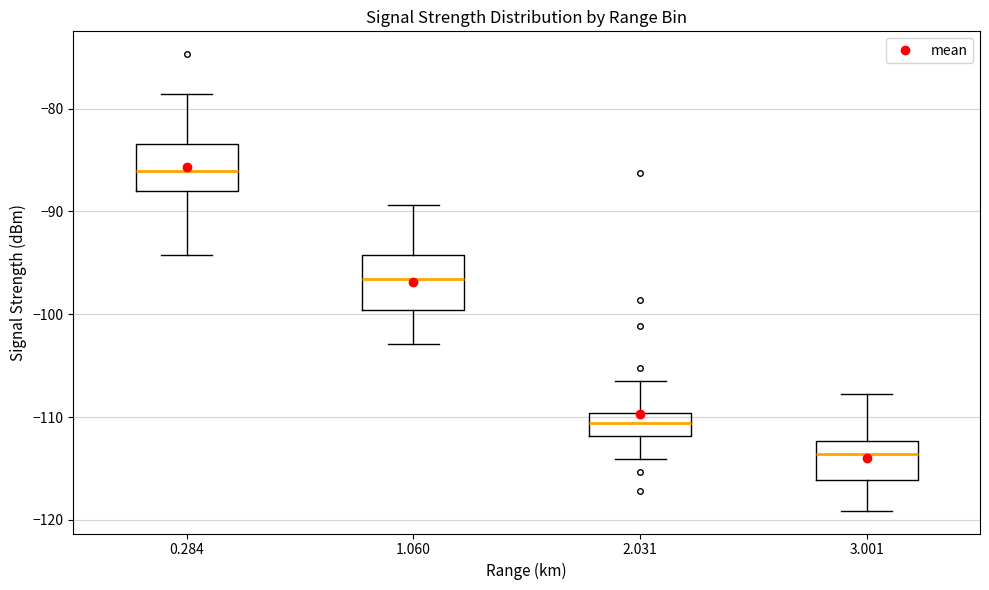

Reading left to right, read every box against the y-axis: the position of its median line, the range the box covers, and the ends of its whiskers. The values are not printed on the chart, so give them approximately, as read against the axis.

0.284: median -86, box -88 to -83, whiskers -94 to -79
1.060: median -97, box -100 to -94, whiskers -103 to -89
2.031: median -111, box -112 to -110, whiskers -114 to -106
3.001: median -114, box -116 to -112, whiskers -119 to -108